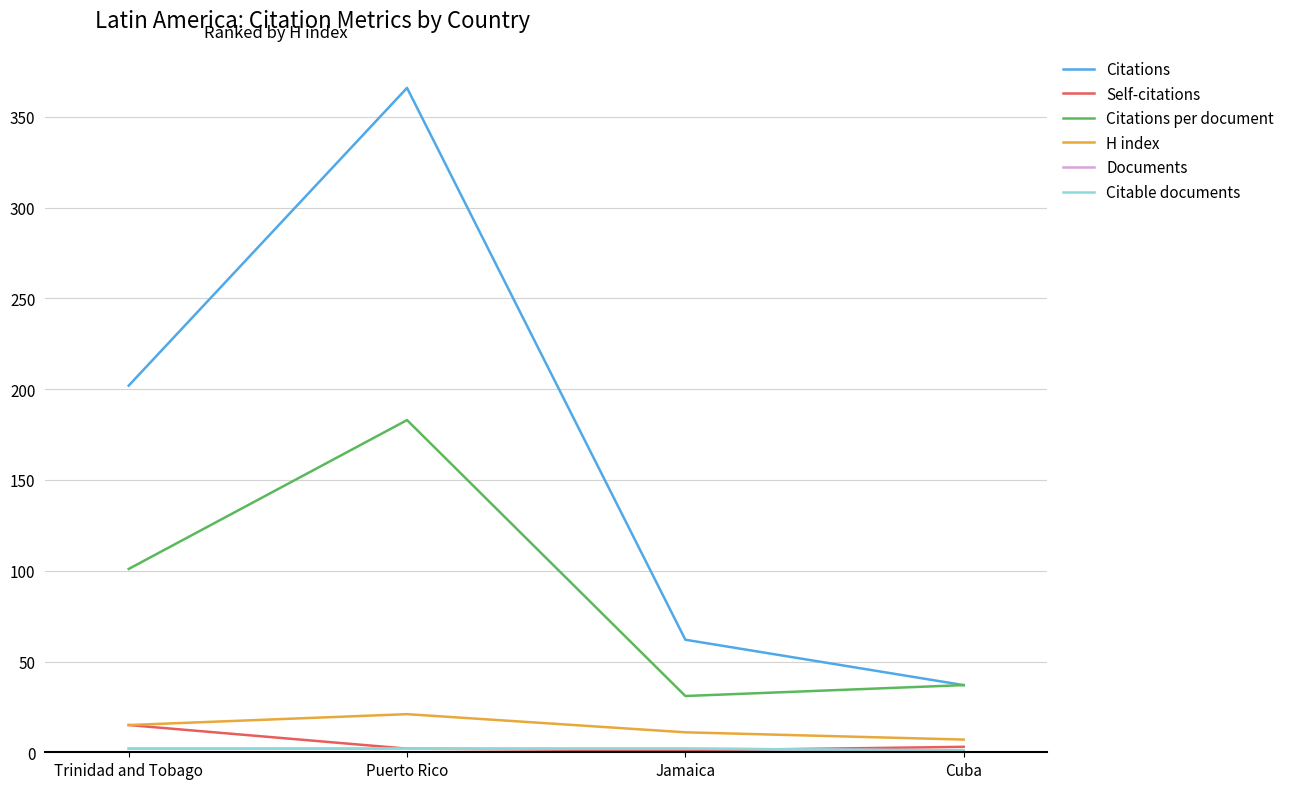

Which label corresponds to the smallest value in the chart?

Jamaica